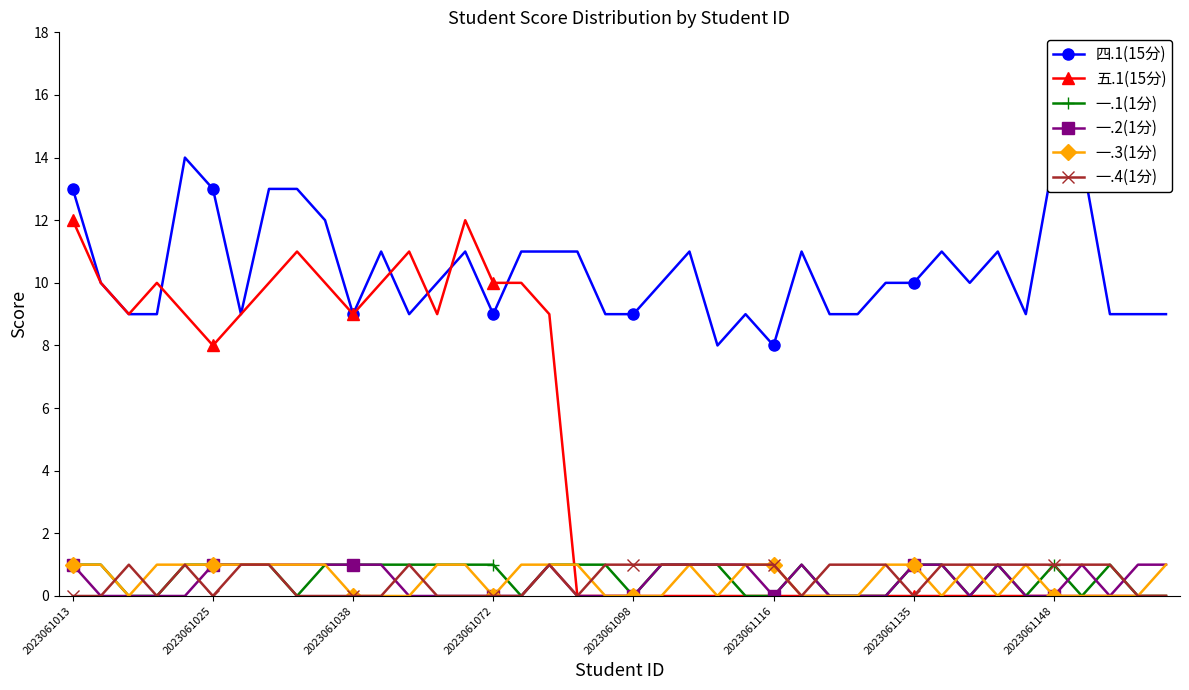

At 28, list the series in order from smallest to largest.

五.1(15分), 一.1(1分), 一.2(1分), 一.3(1分), 一.4(1分), 四.1(15分)